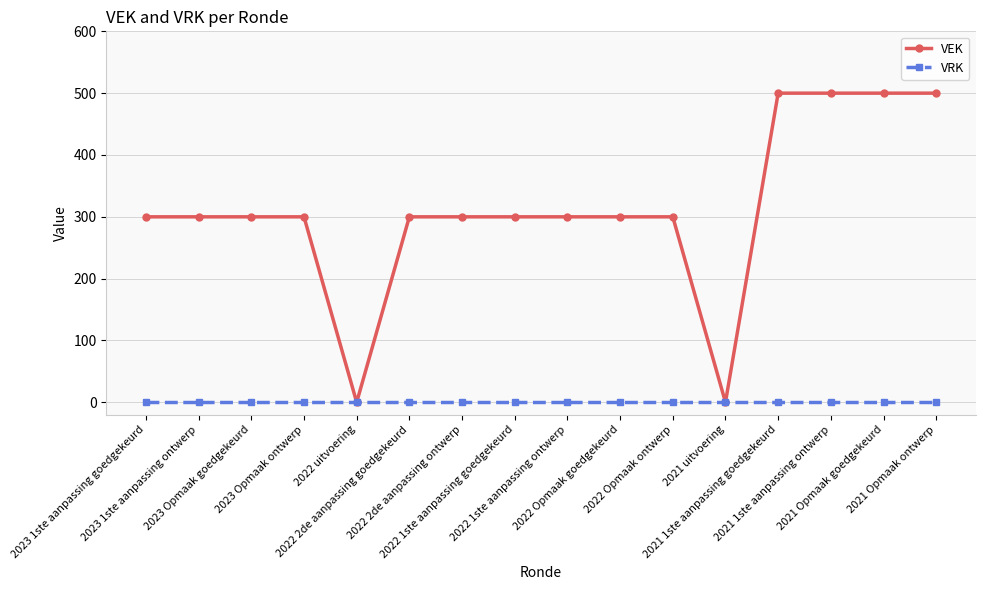

Rank the series at 2022 Opmaak ontwerp from lowest to highest value.

VRK, VEK